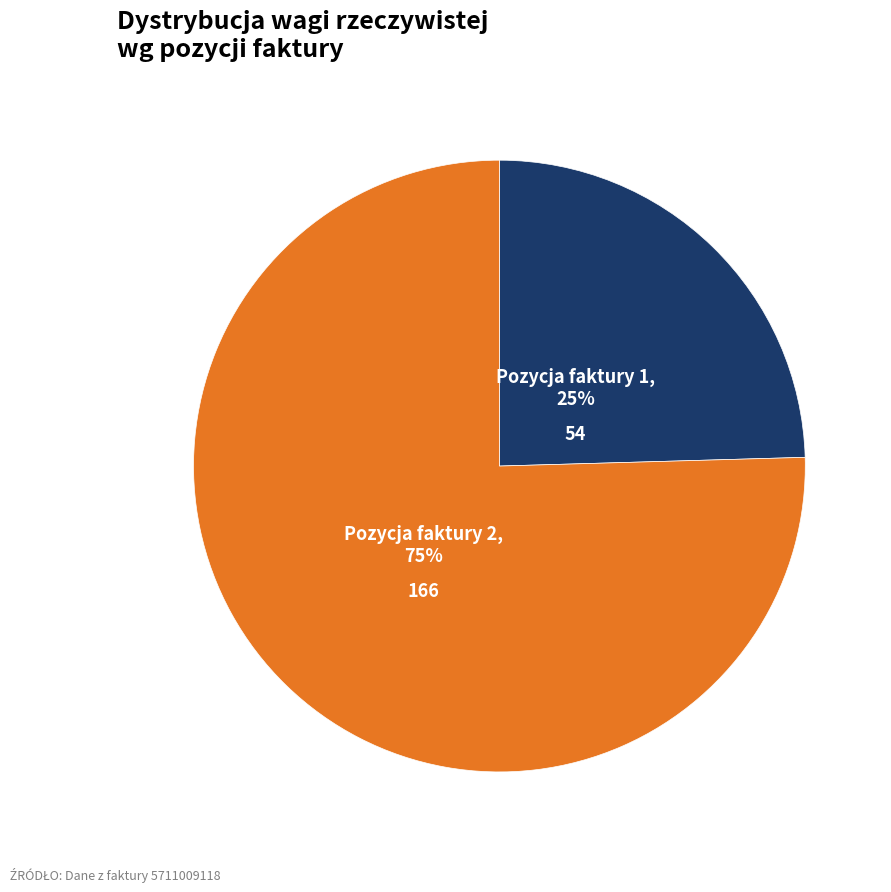

Is it true that Pozycja faktury 2 is 75% of the pie?

True